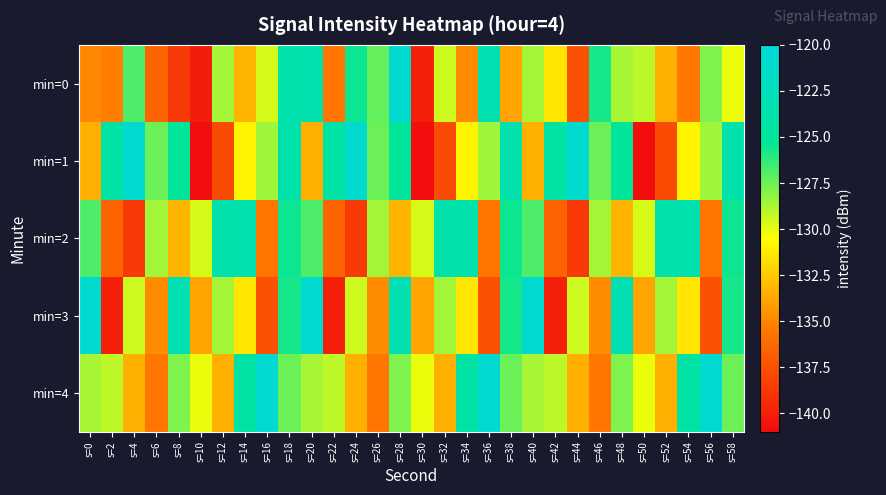

Reading left to right, what are all the values shown in this chart?

min=0: s=0=-135.0	s=2=-135.3	s=4=-126.9	s=6=-136.5	s=8=-138.7	s=10=-140.2	s=12=-128.6	s=14=-133.2	s=16=-129.6	s=18=-123.8	s=20=-123.5	s=22=-135.6	s=24=-125.5	s=26=-127.3	s=28=-120.9	s=30=-140.0	s=32=-129.5	s=34=-134.8	s=36=-123.3	s=38=-133.9	s=40=-128.6	s=42=-131.5	s=44=-137.5	s=46=-125.7	s=48=-128.7	s=50=-129.1	s=52=-133.5	s=54=-135.6	s=56=-127.8	s=58=-130.1
min=1: s=0=-133.5	s=2=-124.2	s=4=-120.8	s=6=-127.5	s=8=-125.2	s=10=-140.9	s=12=-137.7	s=14=-130.9	s=16=-128.5	s=18=-123.7	s=20=-133.5	s=22=-124.2	s=24=-120.8	s=26=-127.5	s=28=-125.2	s=30=-140.9	s=32=-137.7	s=34=-130.9	s=36=-128.5	s=38=-123.7	s=40=-133.5	s=42=-124.2	s=44=-120.8	s=46=-127.5	s=48=-125.2	s=50=-140.9	s=52=-137.7	s=54=-130.9	s=56=-128.5	s=58=-123.7
min=2: s=0=-126.9	s=2=-136.5	s=4=-138.7	s=6=-128.6	s=8=-133.2	s=10=-129.6	s=12=-123.8	s=14=-123.5	s=16=-135.6	s=18=-125.5	s=20=-126.9	s=22=-136.5	s=24=-138.7	s=26=-128.6	s=28=-133.2	s=30=-129.6	s=32=-123.8	s=34=-123.5	s=36=-135.6	s=38=-125.5	s=40=-126.9	s=42=-136.5	s=44=-138.7	s=46=-128.6	s=48=-133.2	s=50=-129.6	s=52=-123.8	s=54=-123.5	s=56=-135.6	s=58=-125.5
min=3: s=0=-120.9	s=2=-140.0	s=4=-129.5	s=6=-134.8	s=8=-123.3	s=10=-133.9	s=12=-128.6	s=14=-131.5	s=16=-137.5	s=18=-125.7	s=20=-120.9	s=22=-140.0	s=24=-129.5	s=26=-134.8	s=28=-123.3	s=30=-133.9	s=32=-128.6	s=34=-131.5	s=36=-137.5	s=38=-125.7	s=40=-120.9	s=42=-140.0	s=44=-129.5	s=46=-134.8	s=48=-123.3	s=50=-133.9	s=52=-128.6	s=54=-131.5	s=56=-137.5	s=58=-125.7
min=4: s=0=-128.7	s=2=-129.1	s=4=-133.5	s=6=-135.6	s=8=-127.8	s=10=-130.1	s=12=-133.5	s=14=-124.2	s=16=-120.8	s=18=-127.5	s=20=-128.7	s=22=-129.1	s=24=-133.5	s=26=-135.6	s=28=-127.8	s=30=-130.1	s=32=-133.5	s=34=-124.2	s=36=-120.8	s=38=-127.5	s=40=-128.7	s=42=-129.1	s=44=-133.5	s=46=-135.6	s=48=-127.8	s=50=-130.1	s=52=-133.5	s=54=-124.2	s=56=-120.8	s=58=-127.5